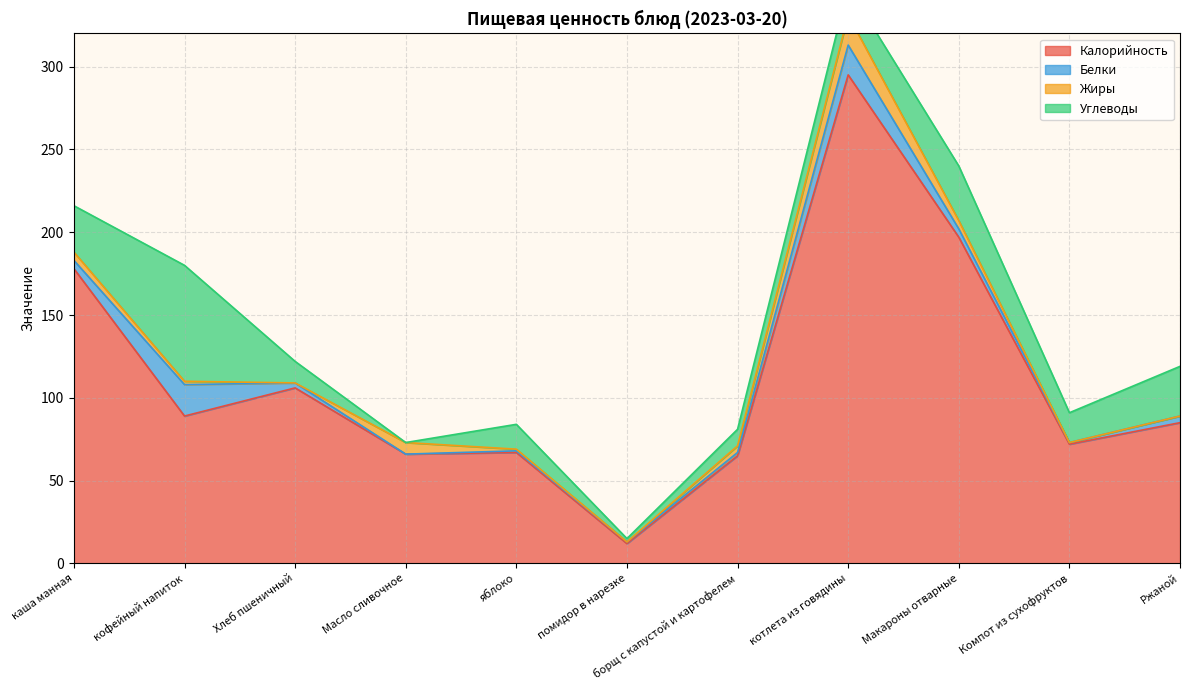

Which series has the widest spread of values?

Калорийность